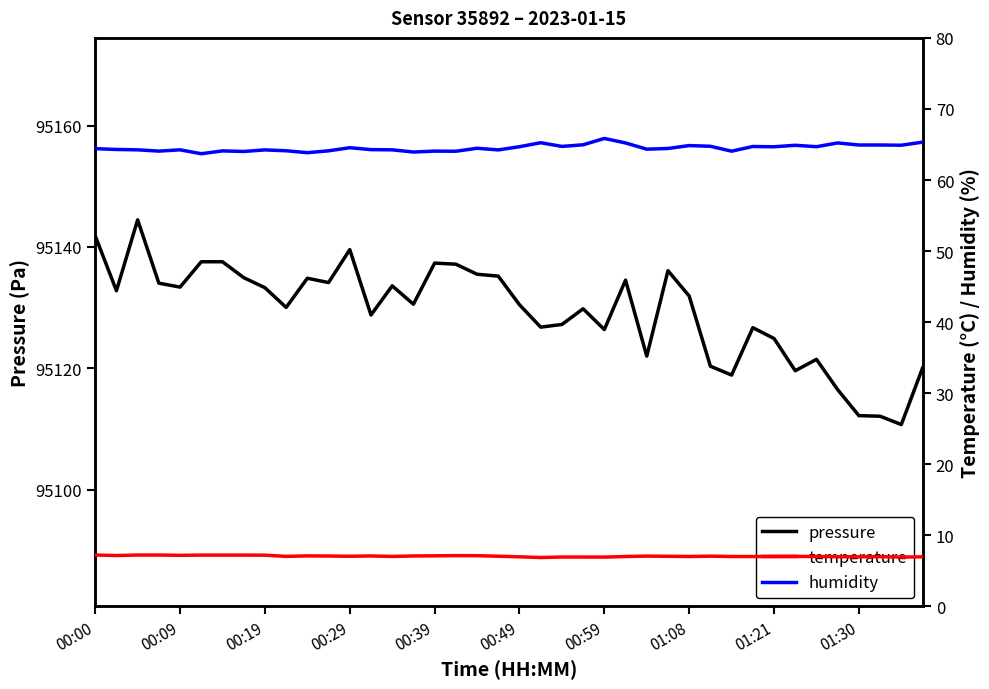

Which series has the largest range (max minus min)?

pressure